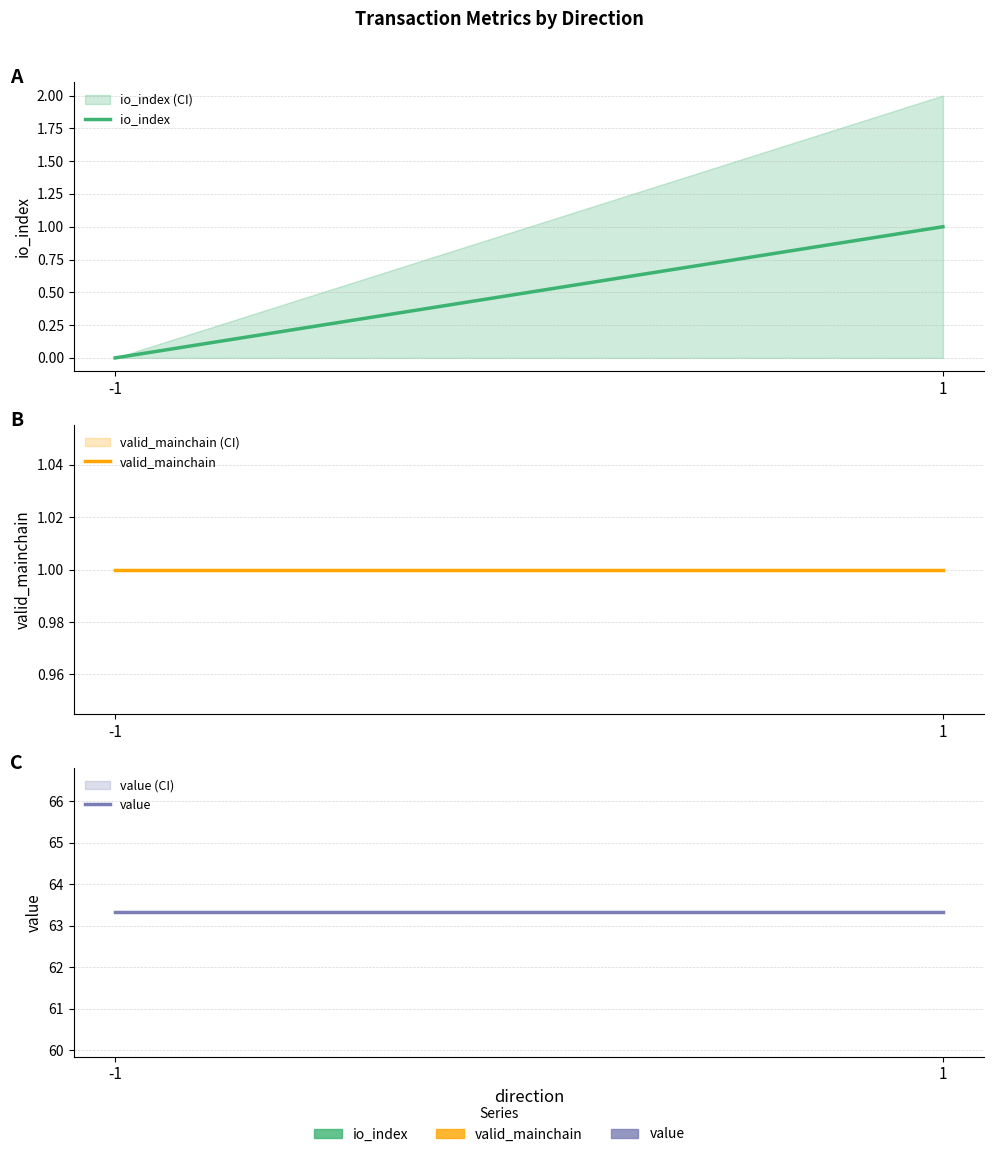

What is the maximum value for valid_mainchain_mean?

1.0